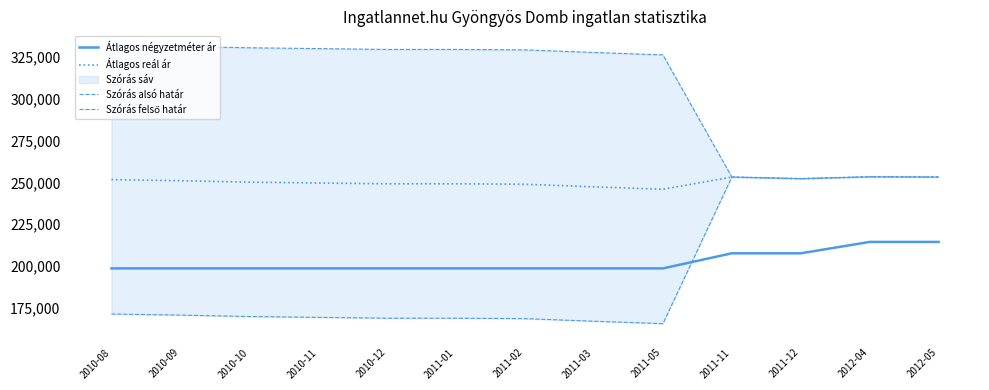

Which category has the lowest value in the Szórás alsó határ series?

2011-05